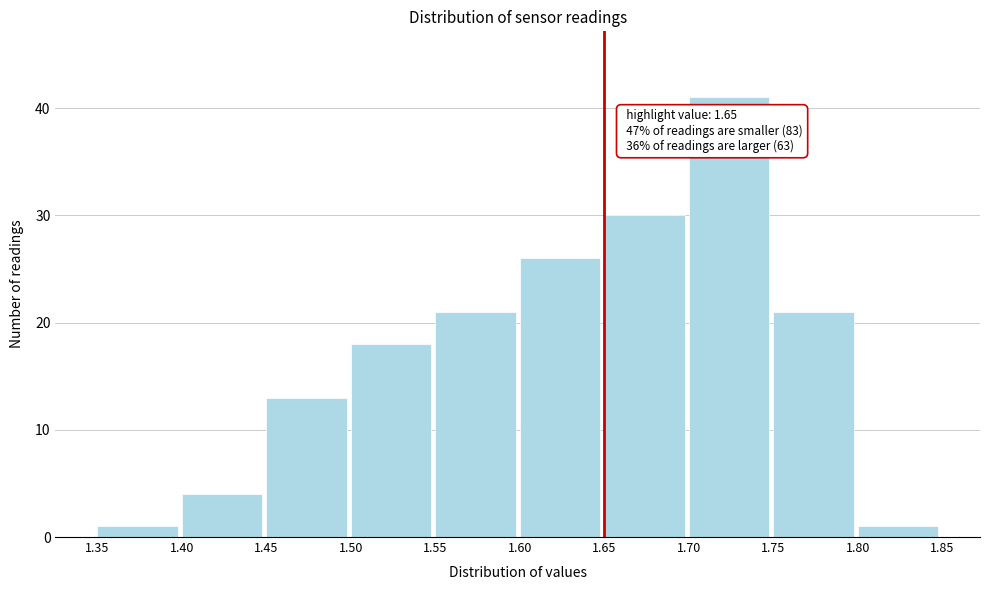

Over which range of the x-axis is the bar tallest?

1.70 to 1.75